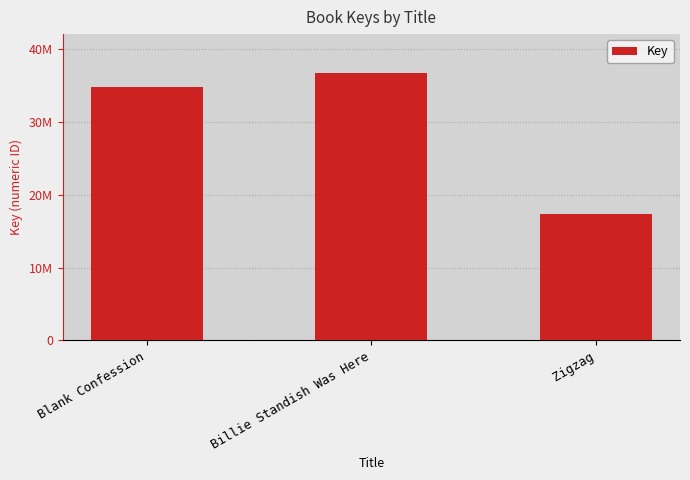

Which label corresponds to the smallest value in the chart?

Zigzag